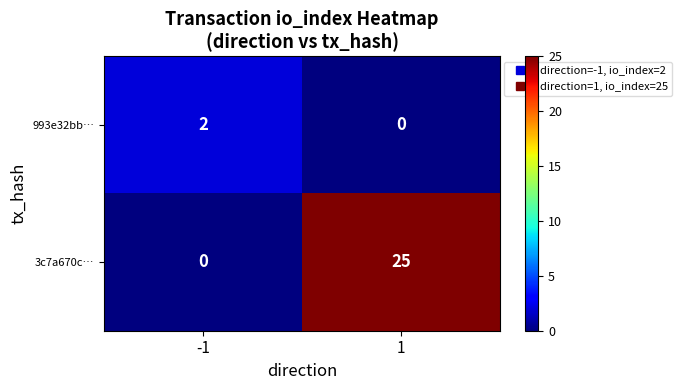

List the series in order of their overall mean, lowest first.

993e32bb…, 3c7a670c…